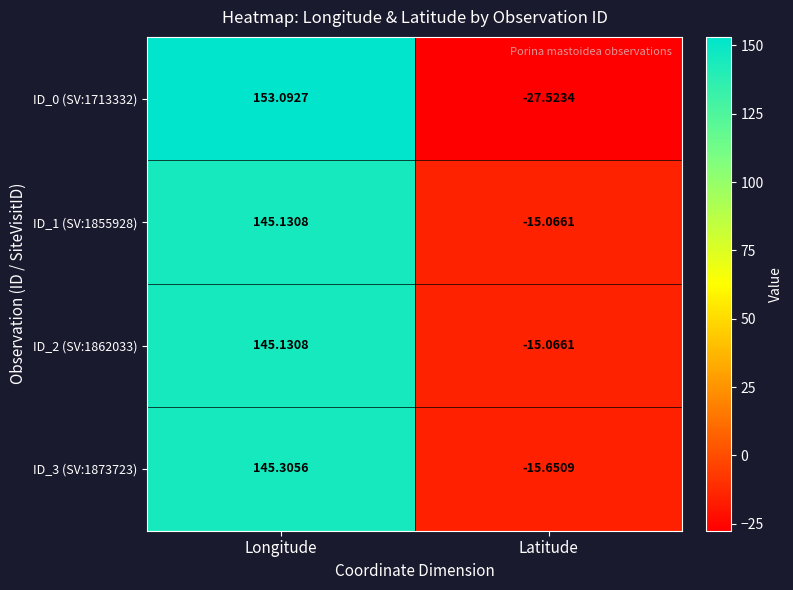

At how many categories does at least one series exceed 34?

1